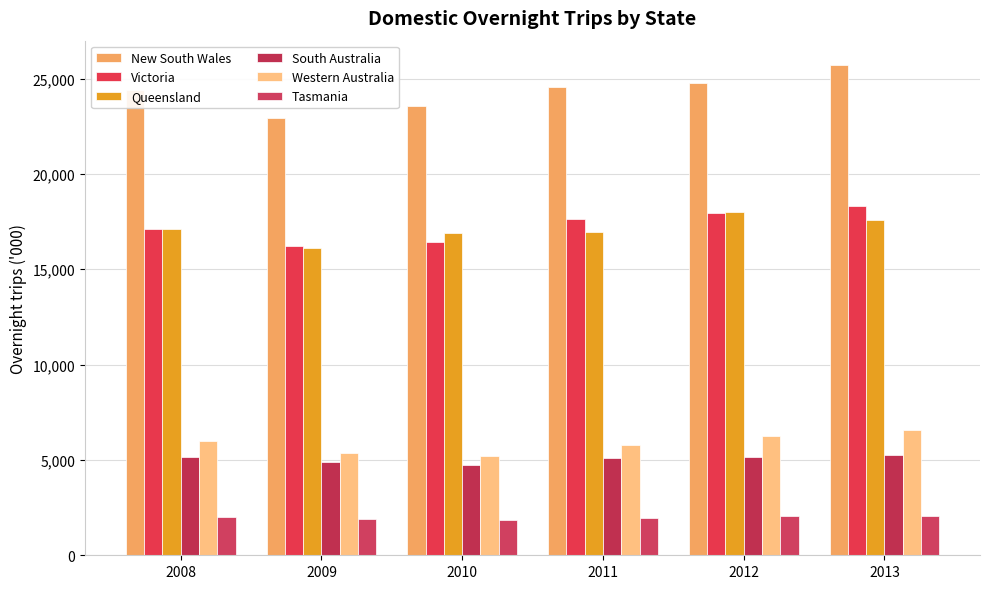

Is the value of Western Australia at 2010 greater than the value of Tasmania at 2010?

Yes